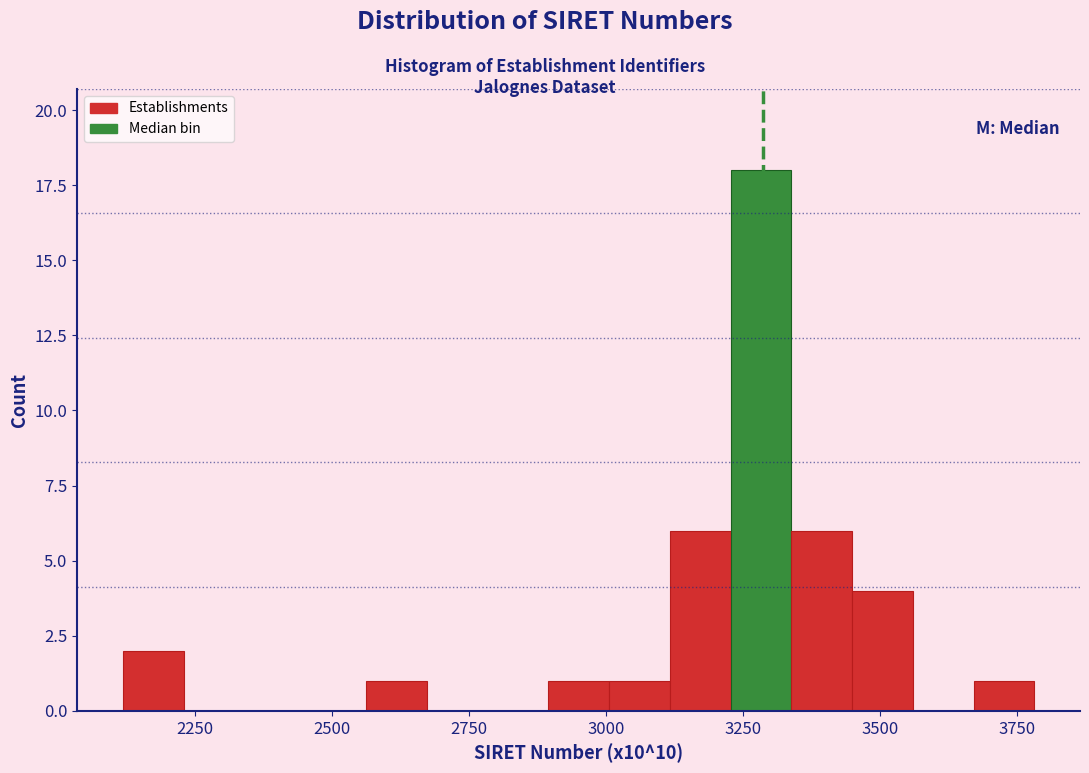

Around what value on the x-axis is the tallest bar? Give the approximate position of its centre, as read against the axis.

3300